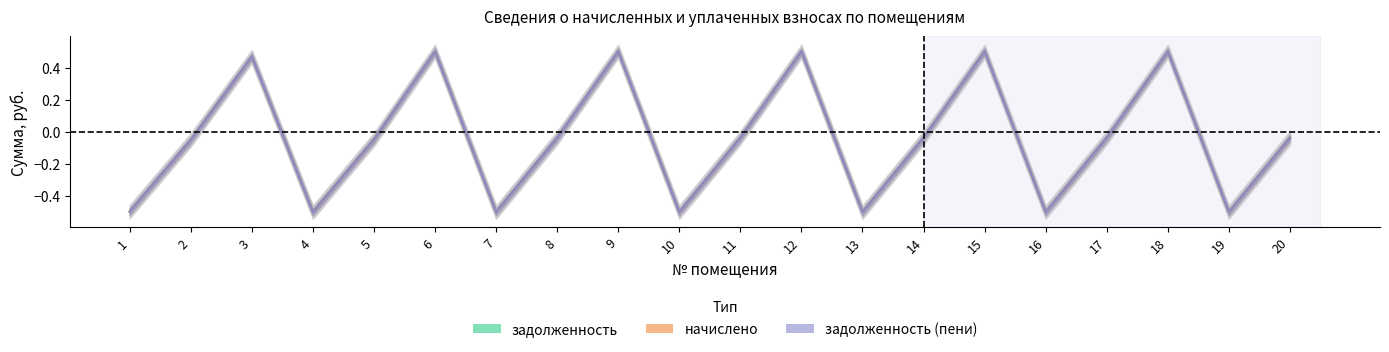

The задолженность series shows 0.7 at 3. True or false?

False